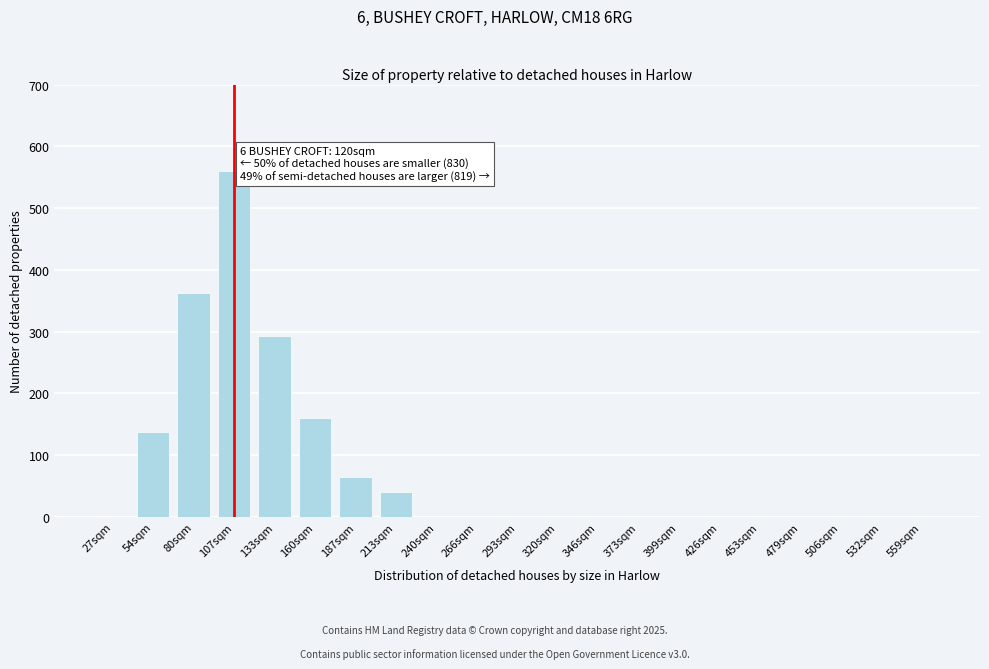

Reading left to right, list all the values displayed in this chart.

27sqm=0	54sqm=137	80sqm=363	107sqm=560	133sqm=293	160sqm=160	187sqm=65	213sqm=40	240sqm=0	266sqm=0	293sqm=0	320sqm=0	346sqm=0	373sqm=0	399sqm=0	426sqm=0	453sqm=0	479sqm=0	506sqm=0	532sqm=0	559sqm=0